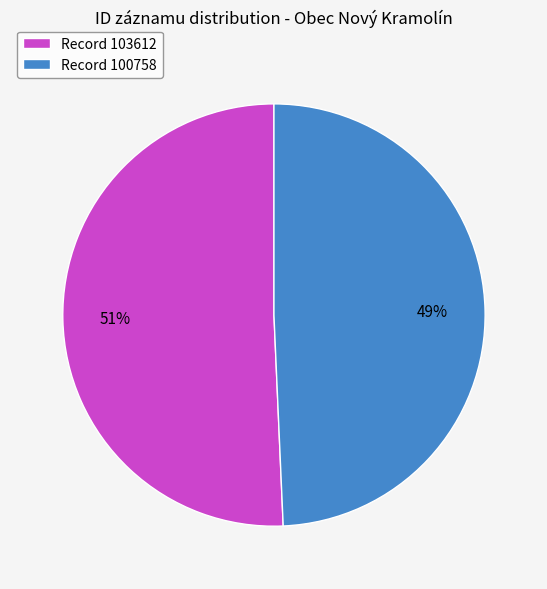

Is it true that Record 100758 is 49% of the pie?

True